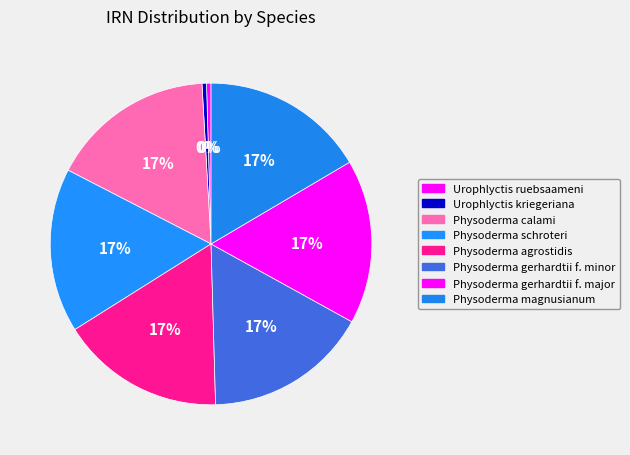

Count the number of slices in the pie.

8